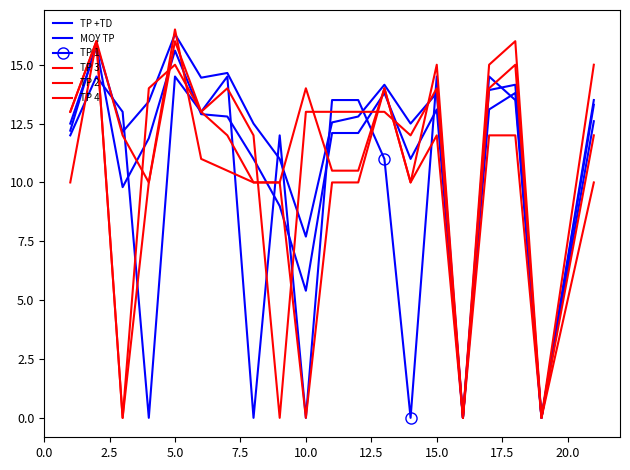

What is the sum of all TP +TD values?

237.4